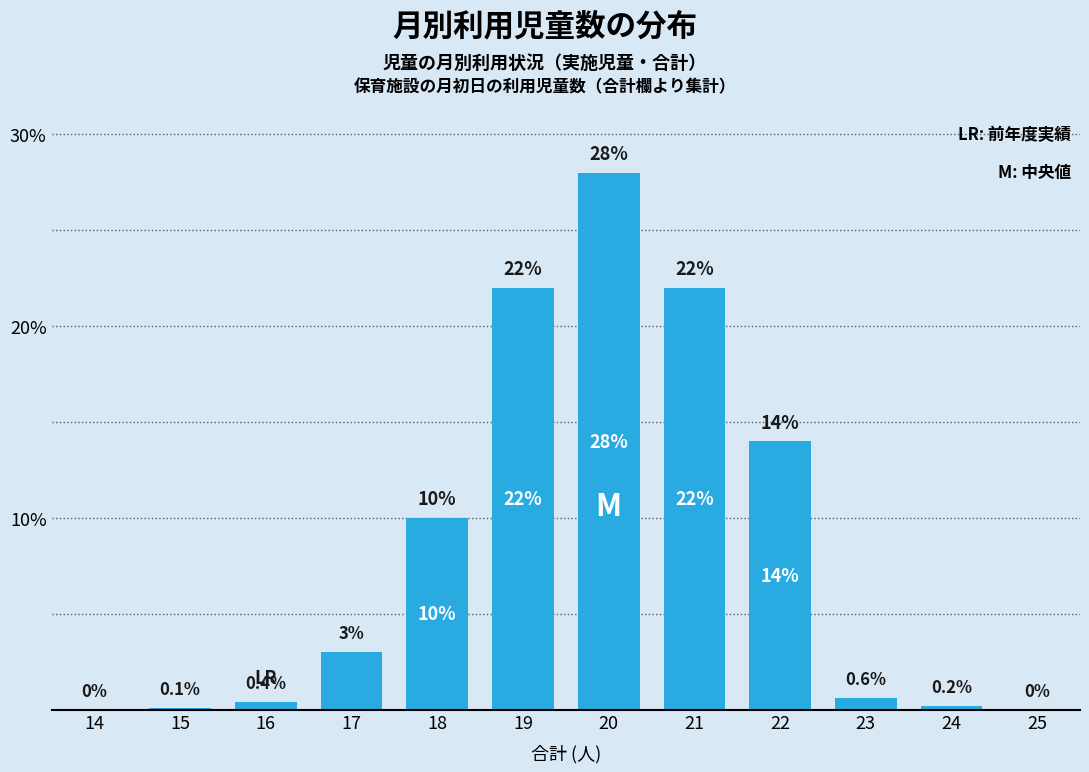

Reading right to left, list all the values displayed in this chart.

25=0.0	24=0.2	23=0.6	22=14.0	21=22.0	20=28.0	19=22.0	18=10.0	17=3.0	16=0.4	15=0.1	14=0.0